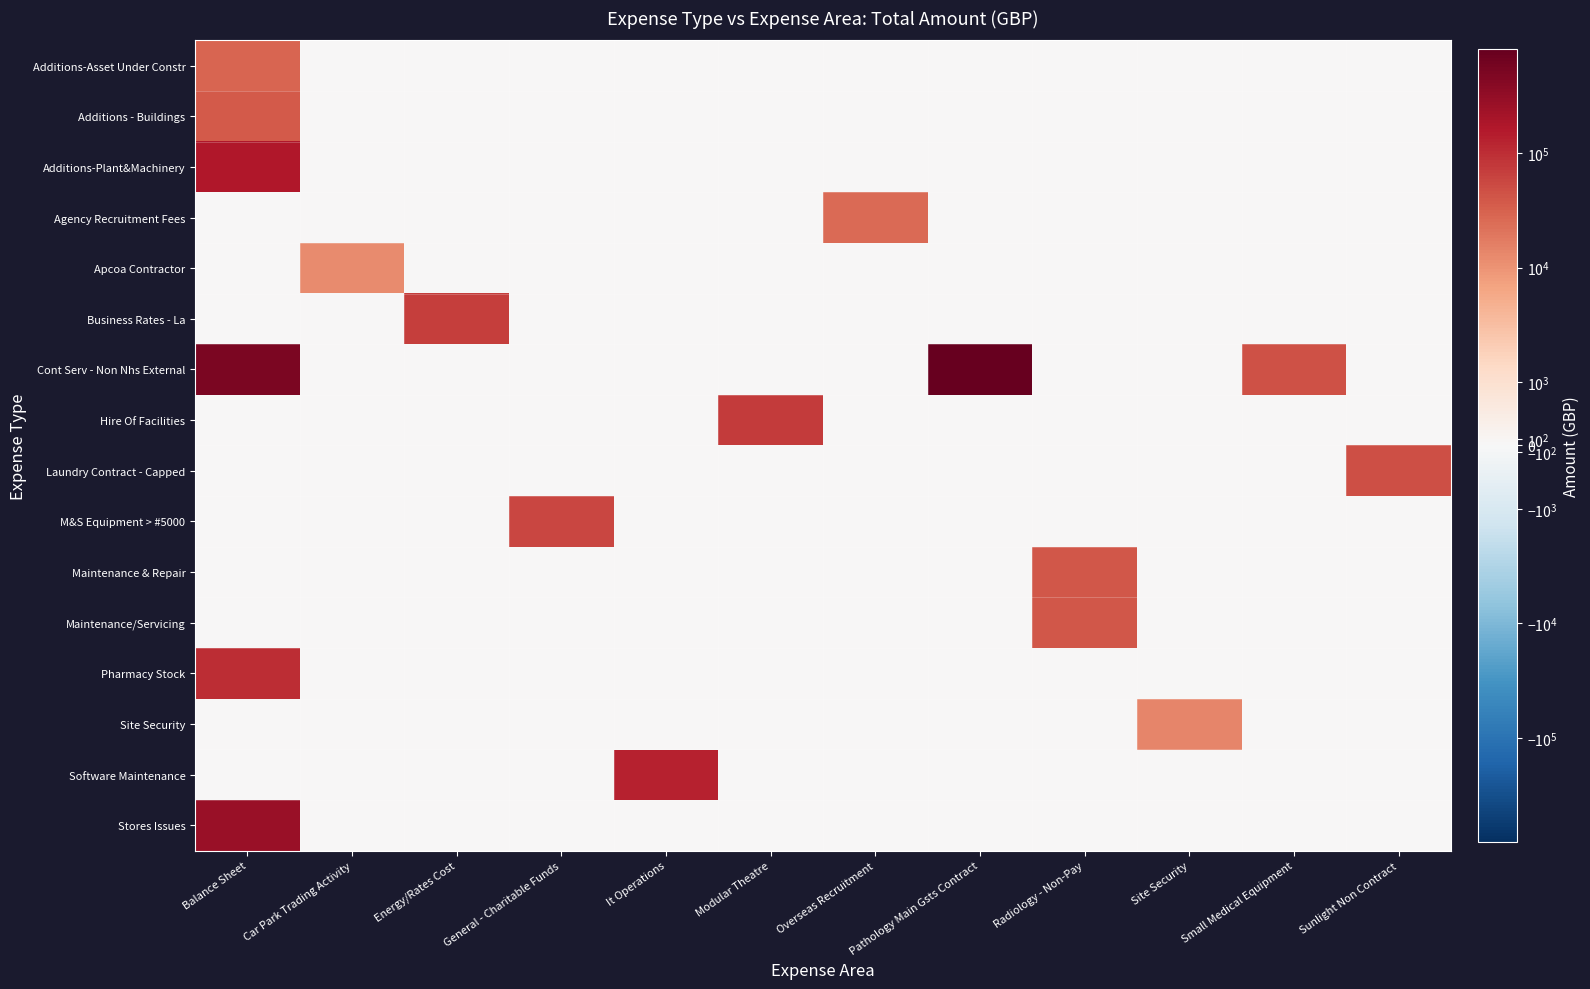

Between Balance Sheet and It Operations, which series saw the biggest shift?

Cont Serv - Non Nhs External